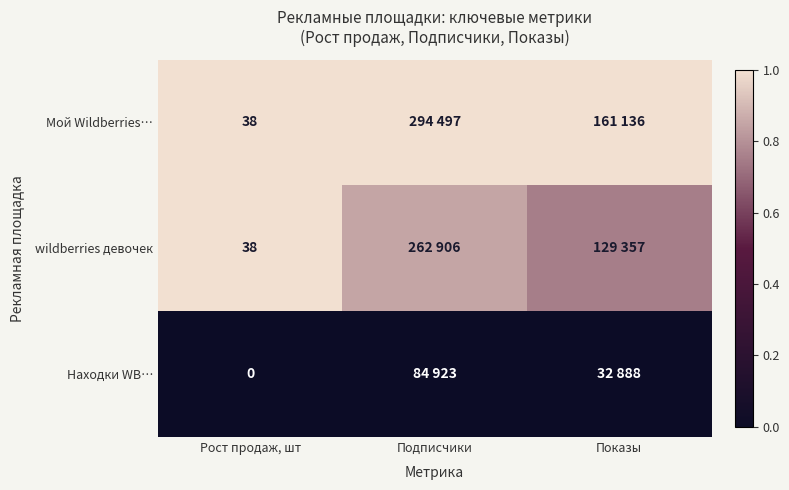

Between Рост продаж, шт and Подписчики, which series saw the biggest shift?

wildberries девочек